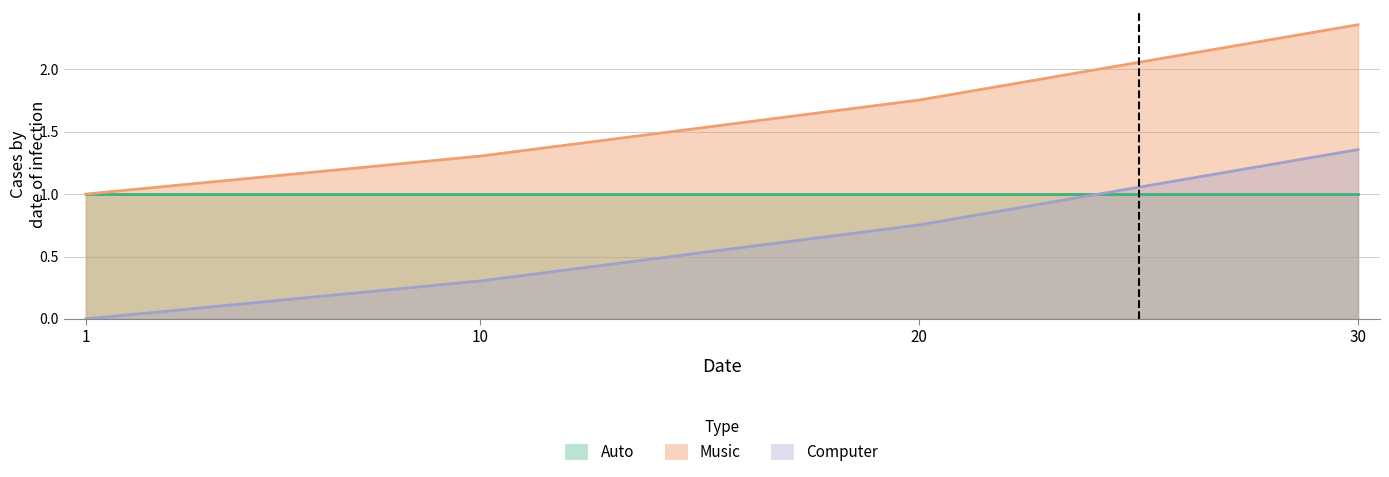

How many Computer values are between 0 and 1?

3